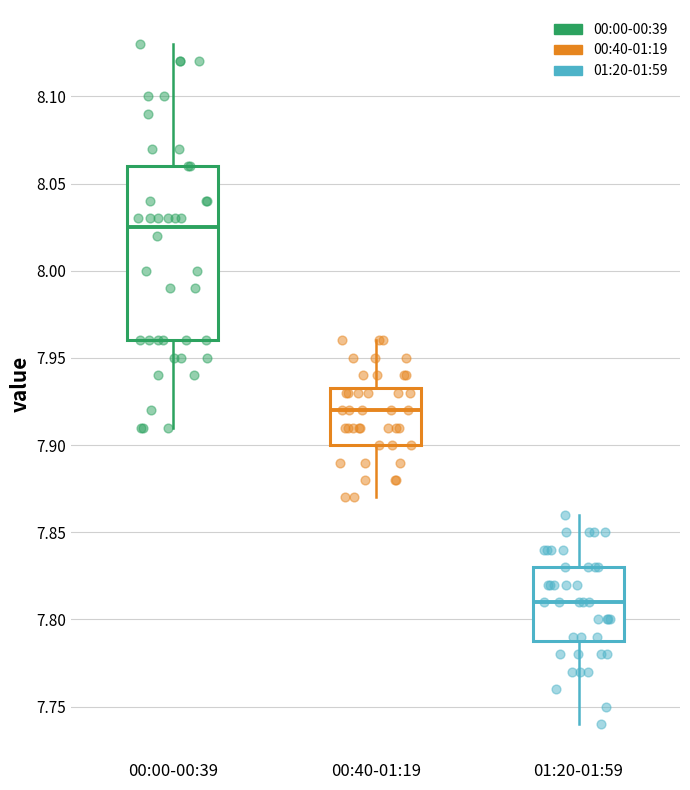

Where does the lower whisker of the box for 01:20-01:59 end on the y-axis? The values are not printed on the chart, so give them approximately, as read against the axis.

7.740